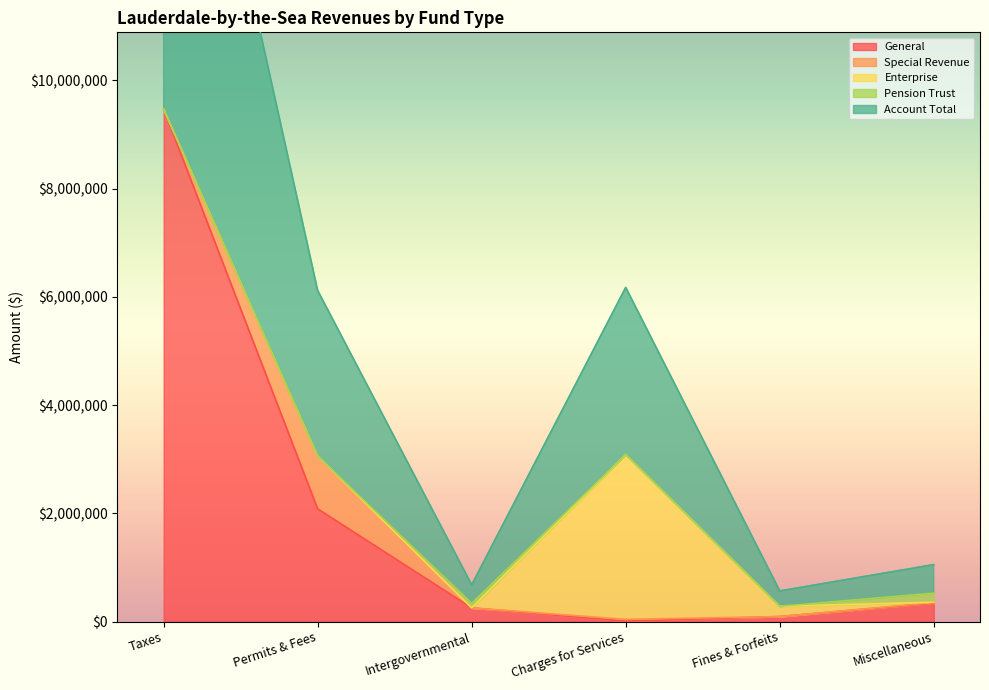

What is the sum of the Account Total values at Charges for Services and Fines & Forfeits?

3370333